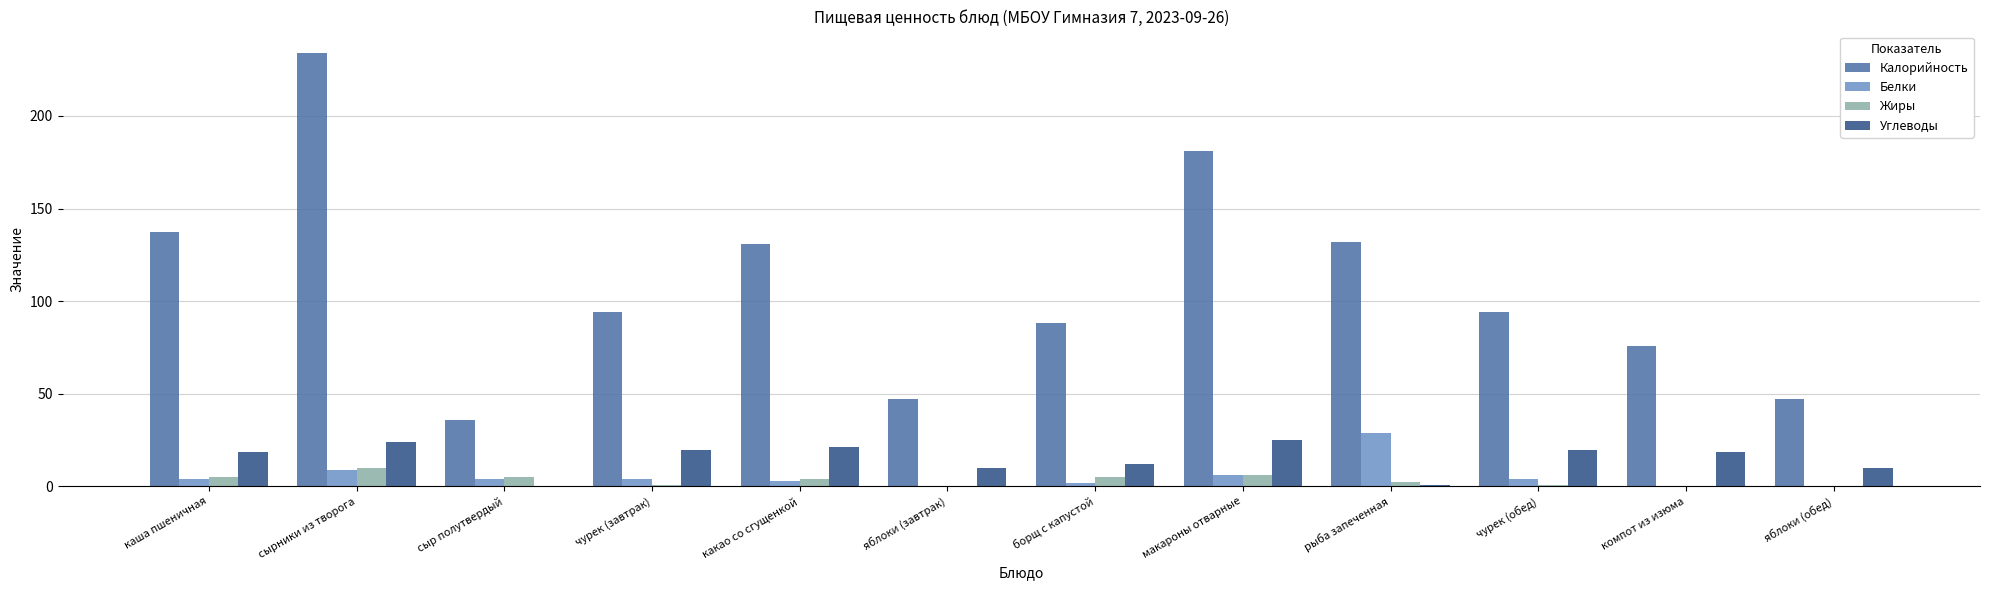

Are the bars horizontal?

No